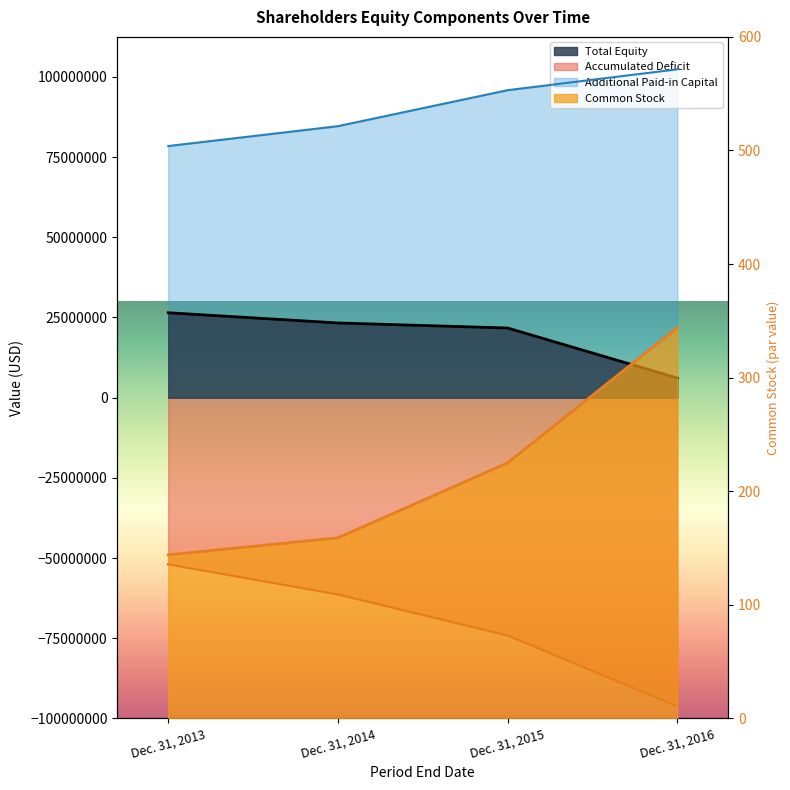

What value does the Accumulated Deficit series have at Dec. 31, 2016, to the nearest 50?

-96223450